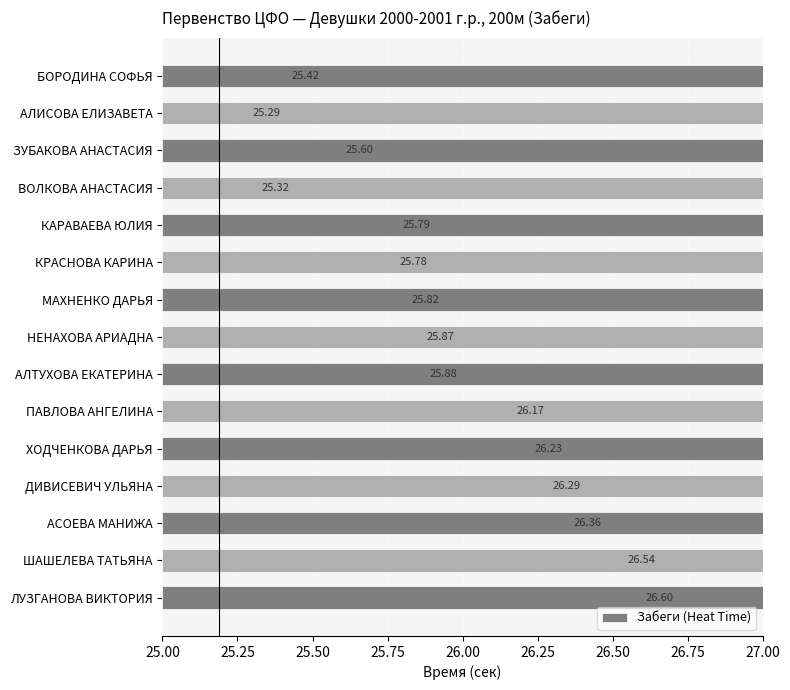

Are the bars grouped side by side (vs. stacked)?

No